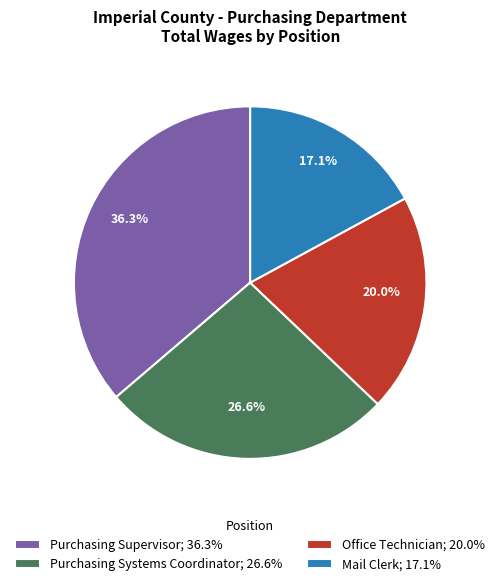

To the nearest percent, what is the combined percentage of Purchasing Supervisor and Mail Clerk?

53%